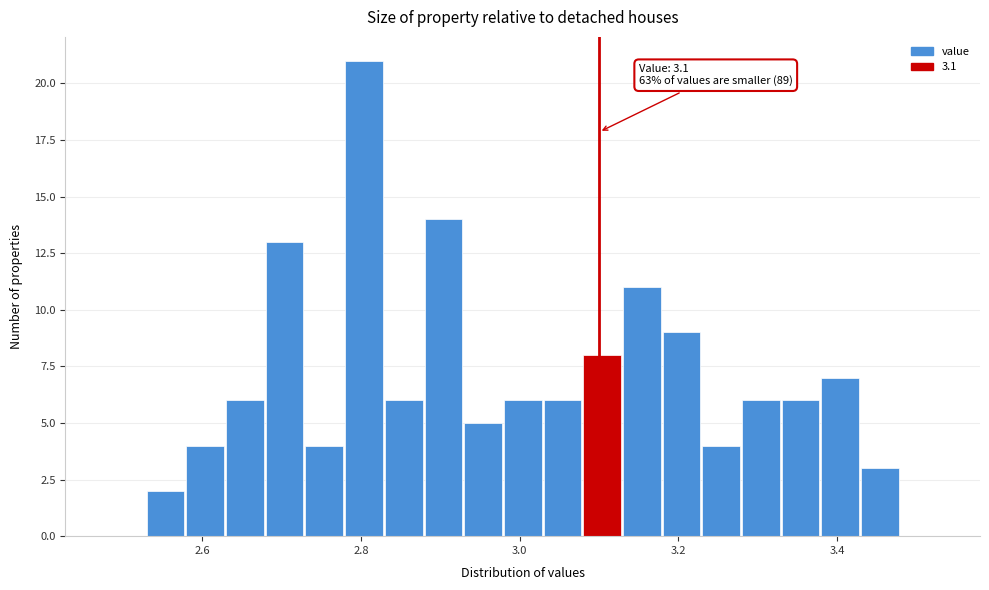

Around what value on the x-axis is the tallest bar? Give the approximate position of its centre, as read against the axis.

2.80